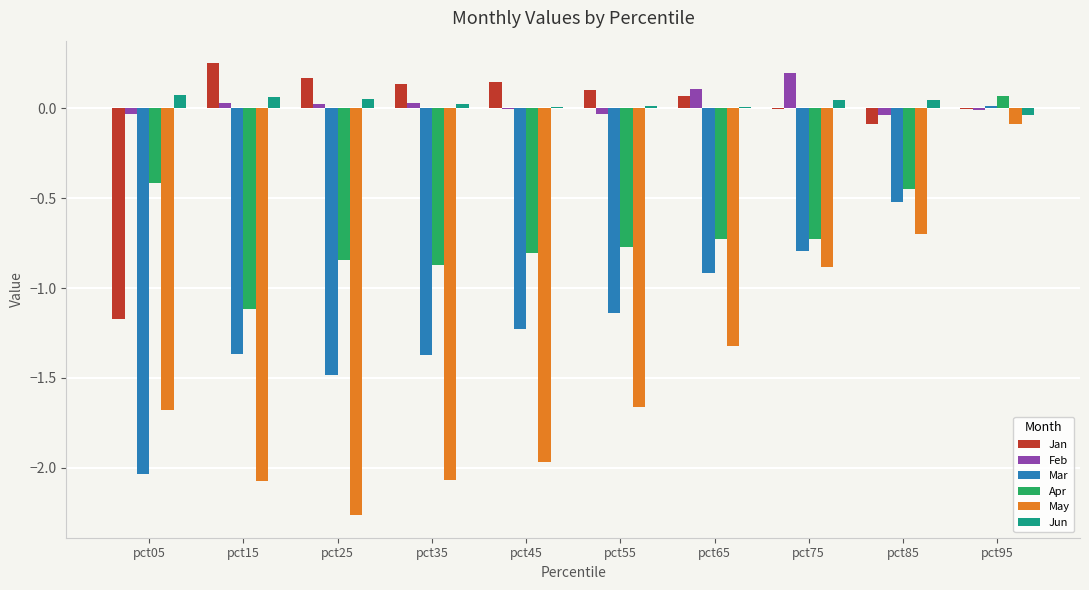

The value of Apr at pct95 is 0.1. True or false?

True